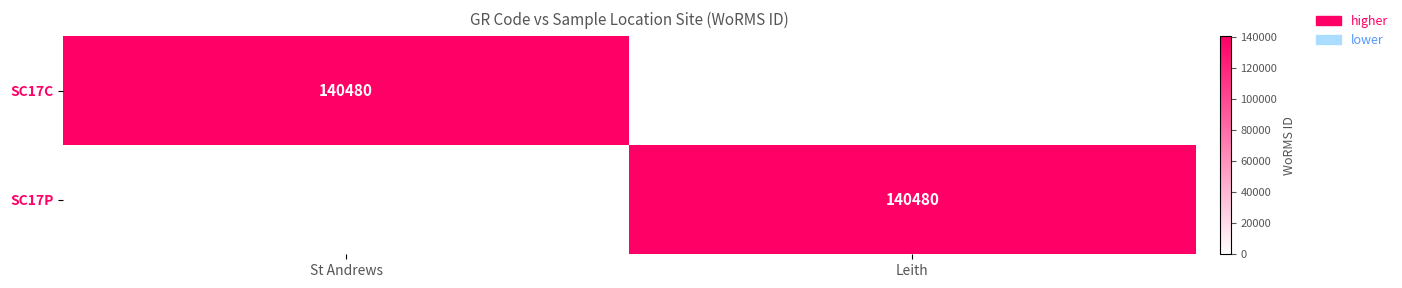

The SC17C series shows 80194 at St Andrews. True or false?

False